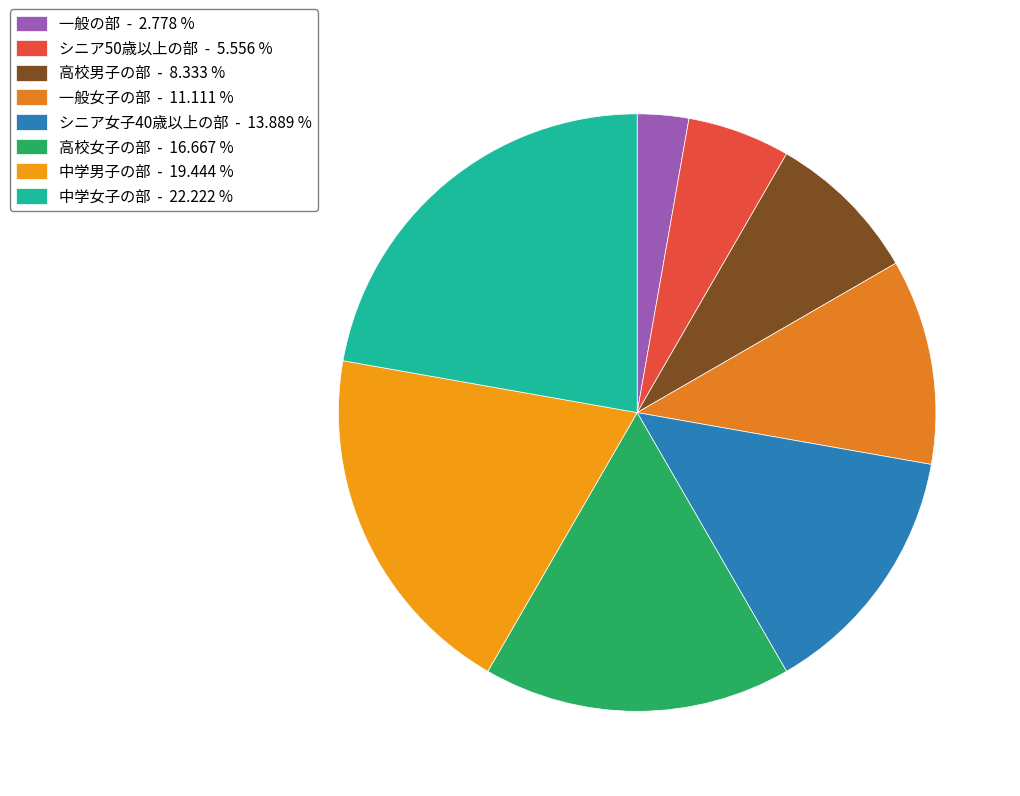

How many slices are in this pie chart?

8